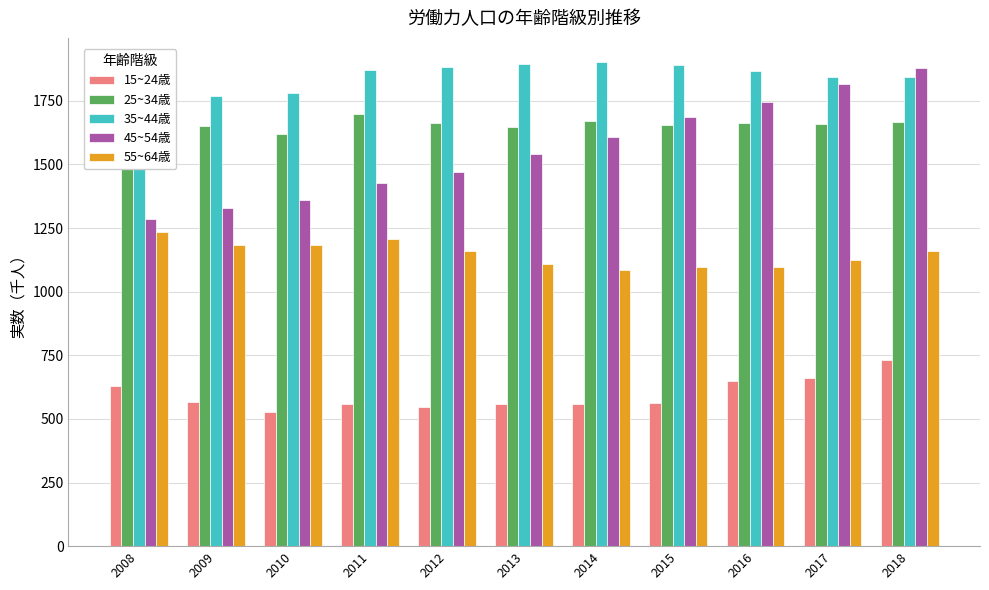

What is the difference between the 35~44歳 values at 2008 and 2011?

163